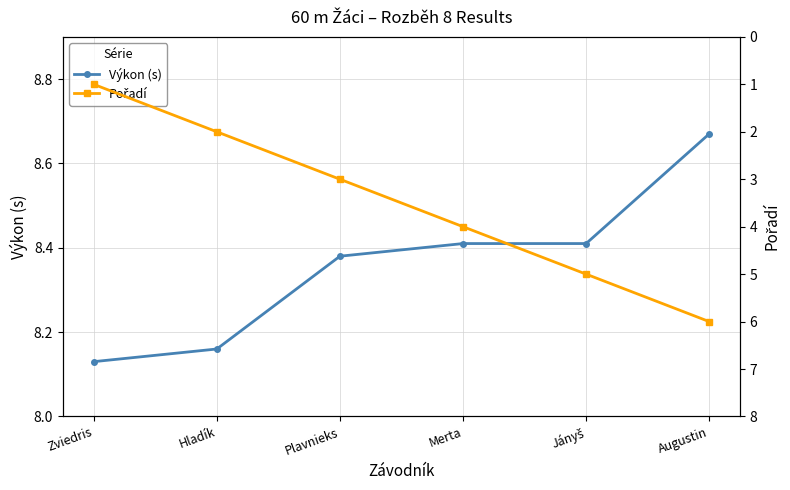

Does the chart display data point markers on the line(s)?

Yes